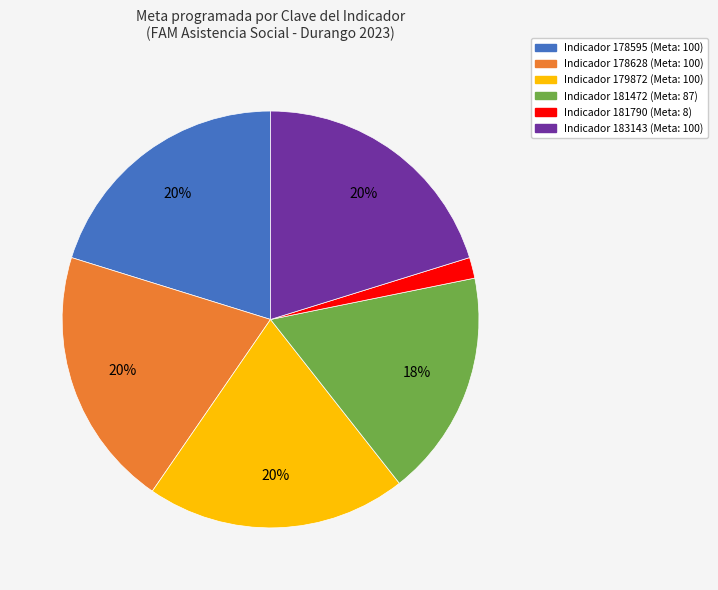

Is there any slice that represents more than half of the pie?

No